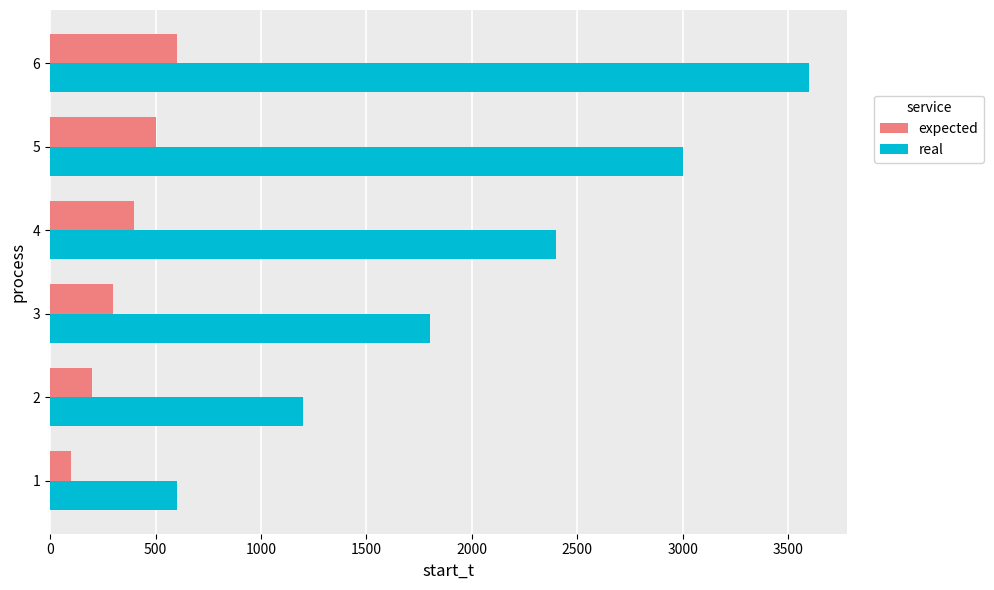

What is the sum of all expected values?

2100